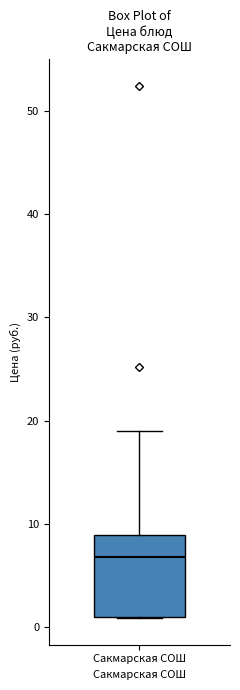

Read this box plot against the y-axis: the position of the median line, the range covered by the box, and the ends of both whiskers. The values are not printed on the chart, so give them approximately, as read against the axis.

median 7, box 1 to 9, whiskers 1 to 19